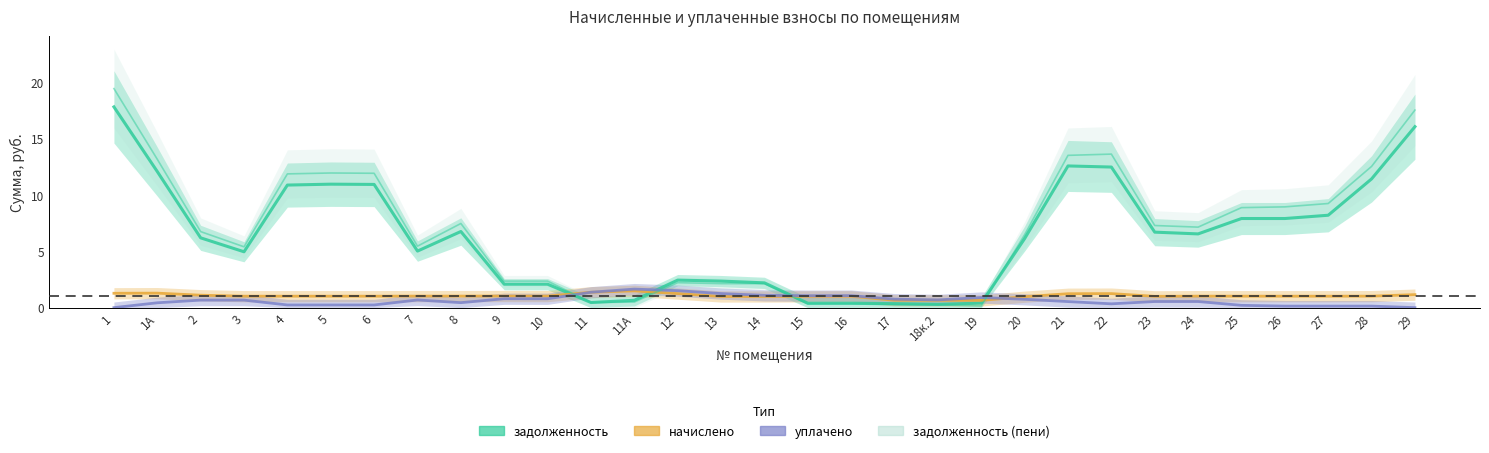

The value of начислено at 3 is 1.7. True or false?

False